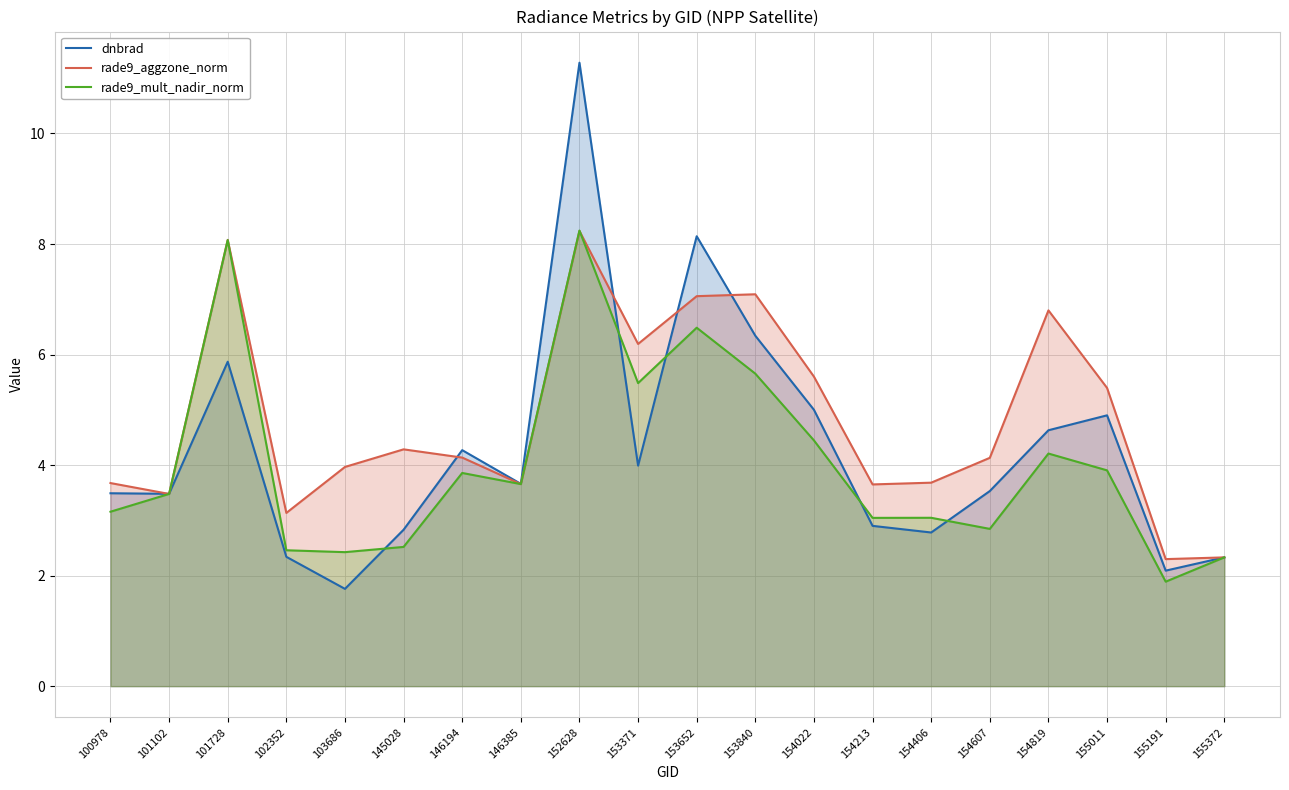

At how many categories does at least one series exceed 3?

18